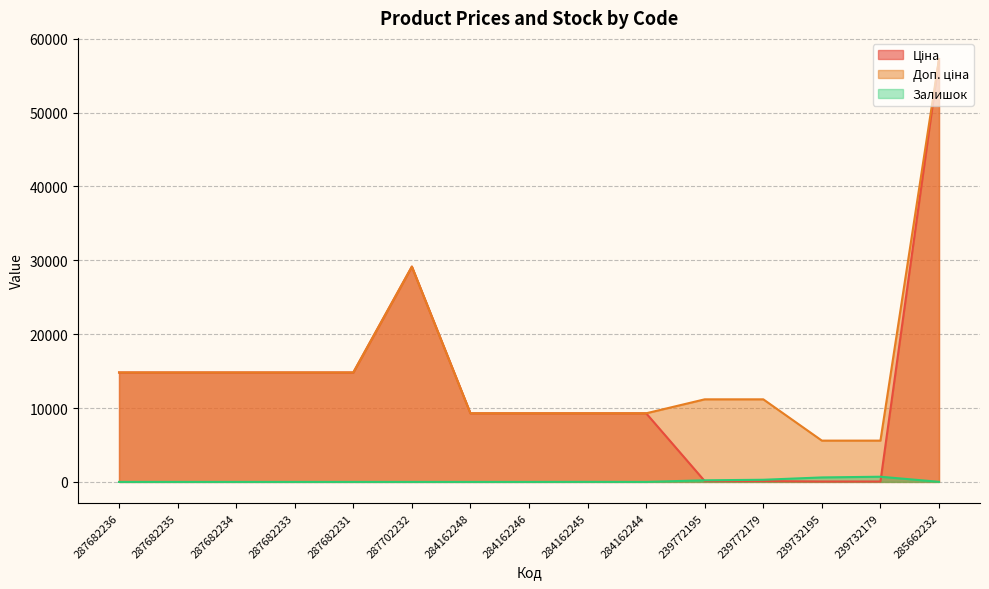

What is the sum of the Залишок values at 287682233 and 239732195?

606.0